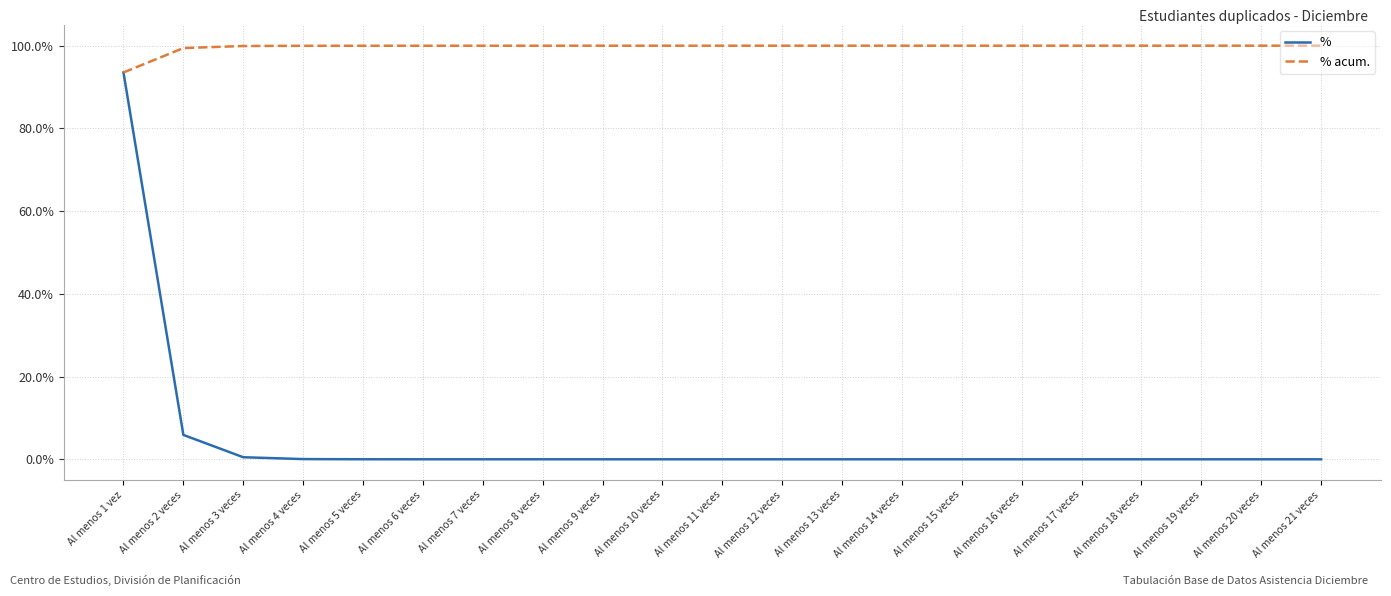

Which series has the widest spread of values?

%